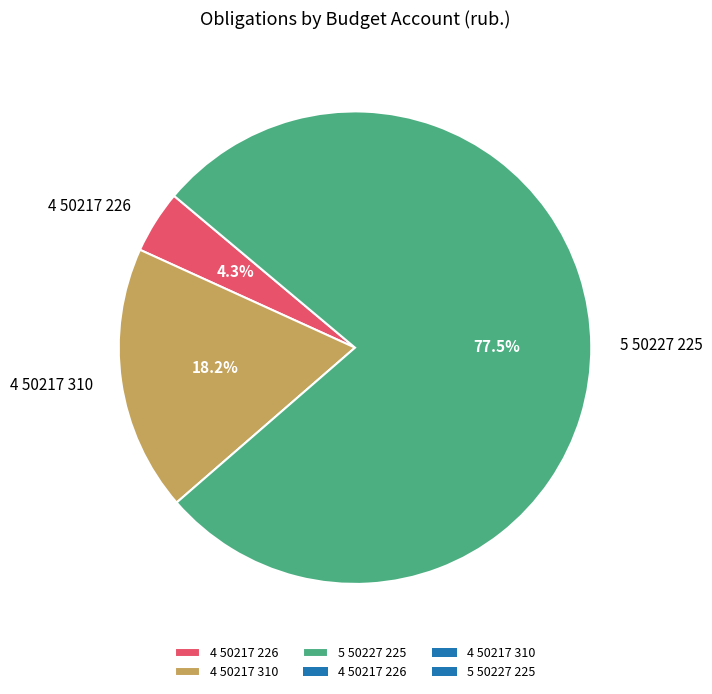

What percentage is the 4 50217 226 slice, to the nearest percent?

4%